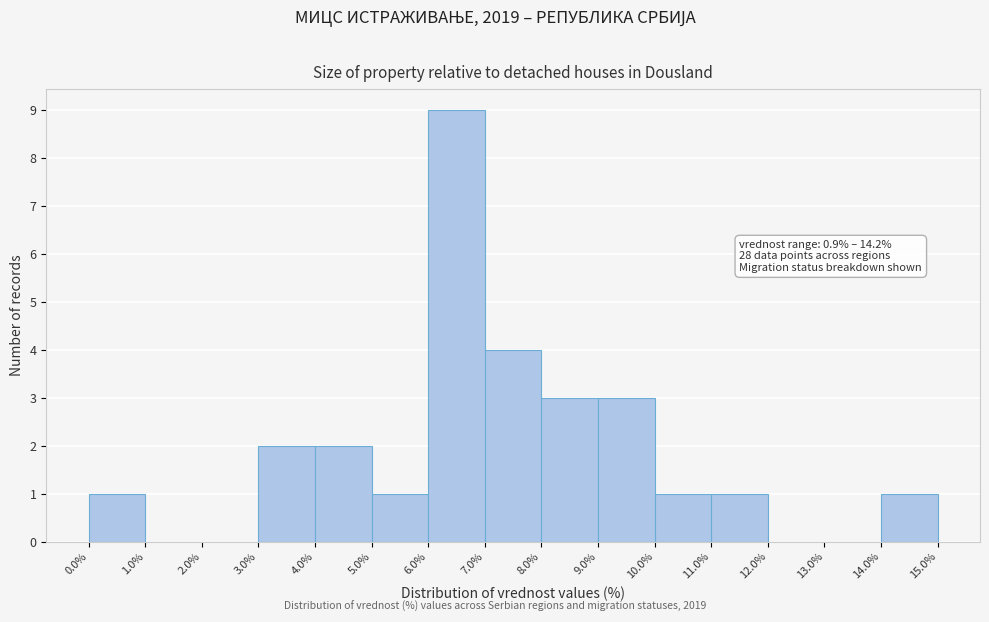

Over which range of the x-axis is the bar tallest?

6.0% to 7.0%